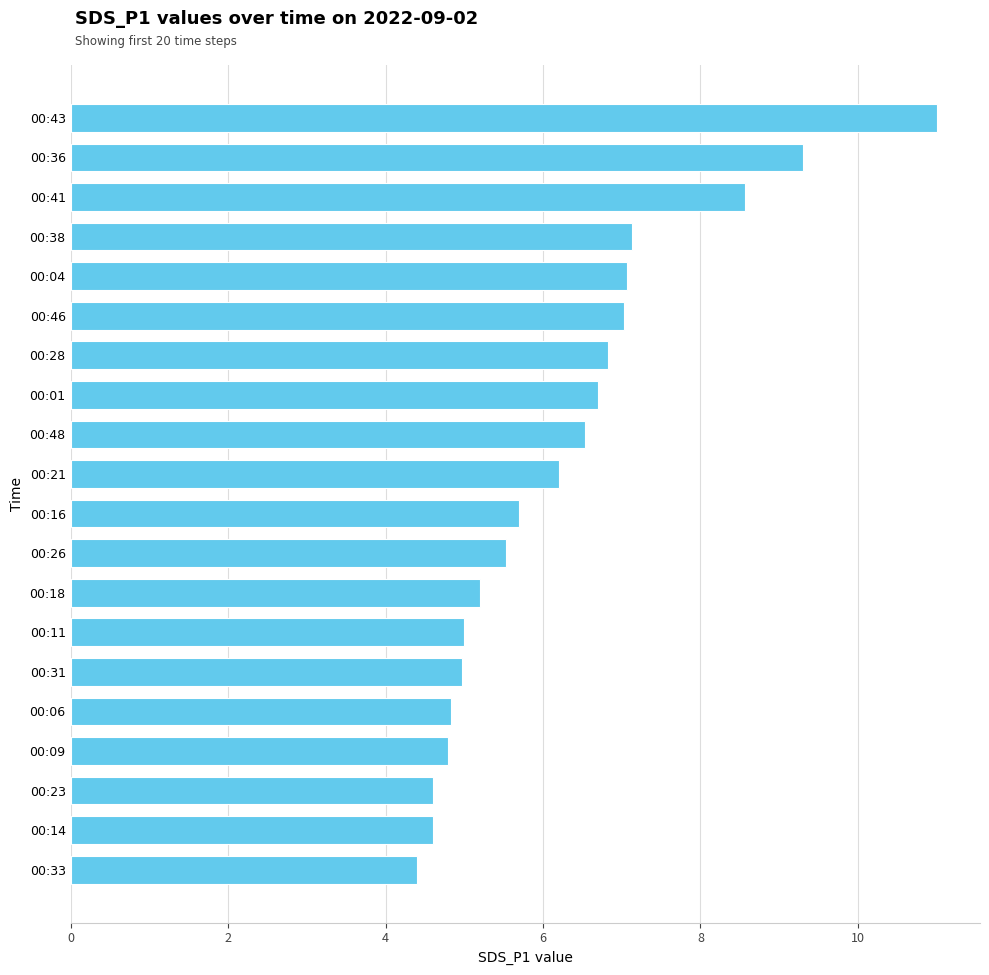

The value at 00:36 is 3.9. True or false?

False